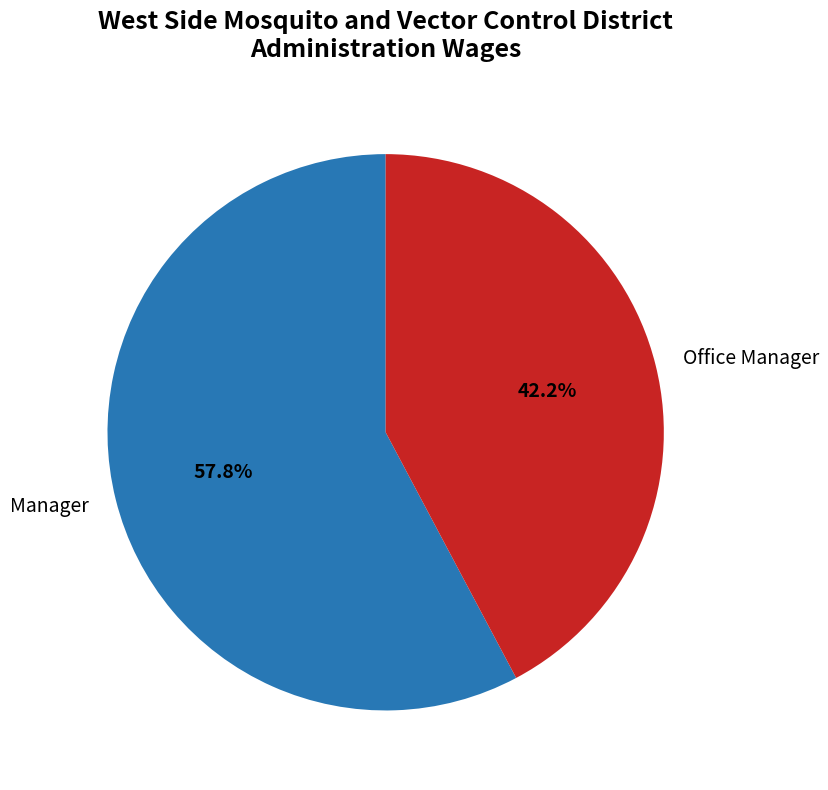

To the nearest percent, what portion does Office Manager represent?

42%